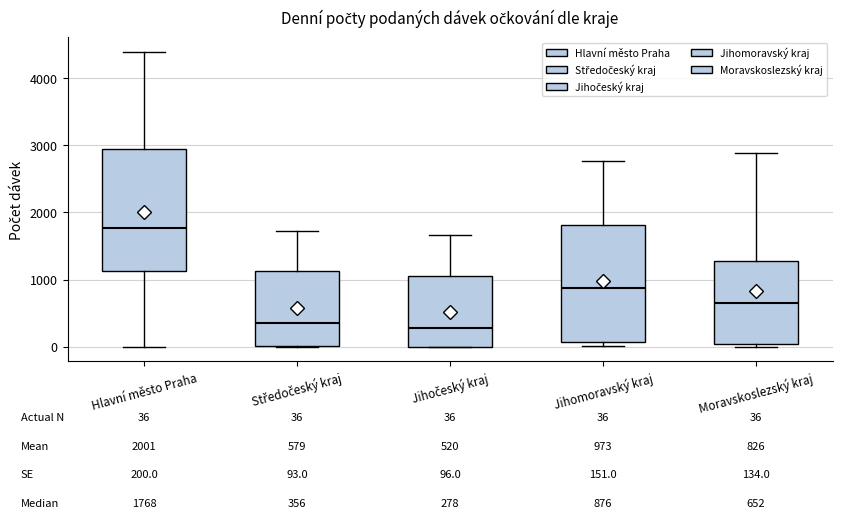

Which box's median line is the highest?

Hlavní město Praha